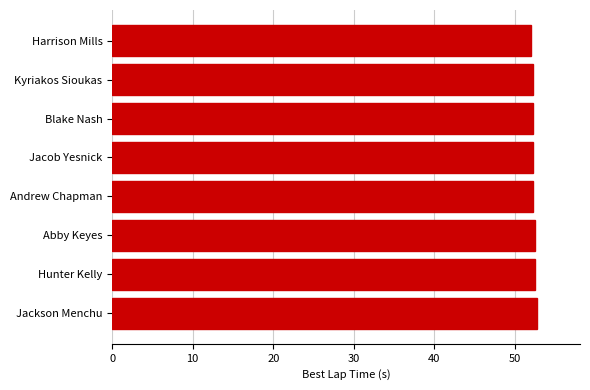

Are the bars grouped side by side (vs. stacked)?

No